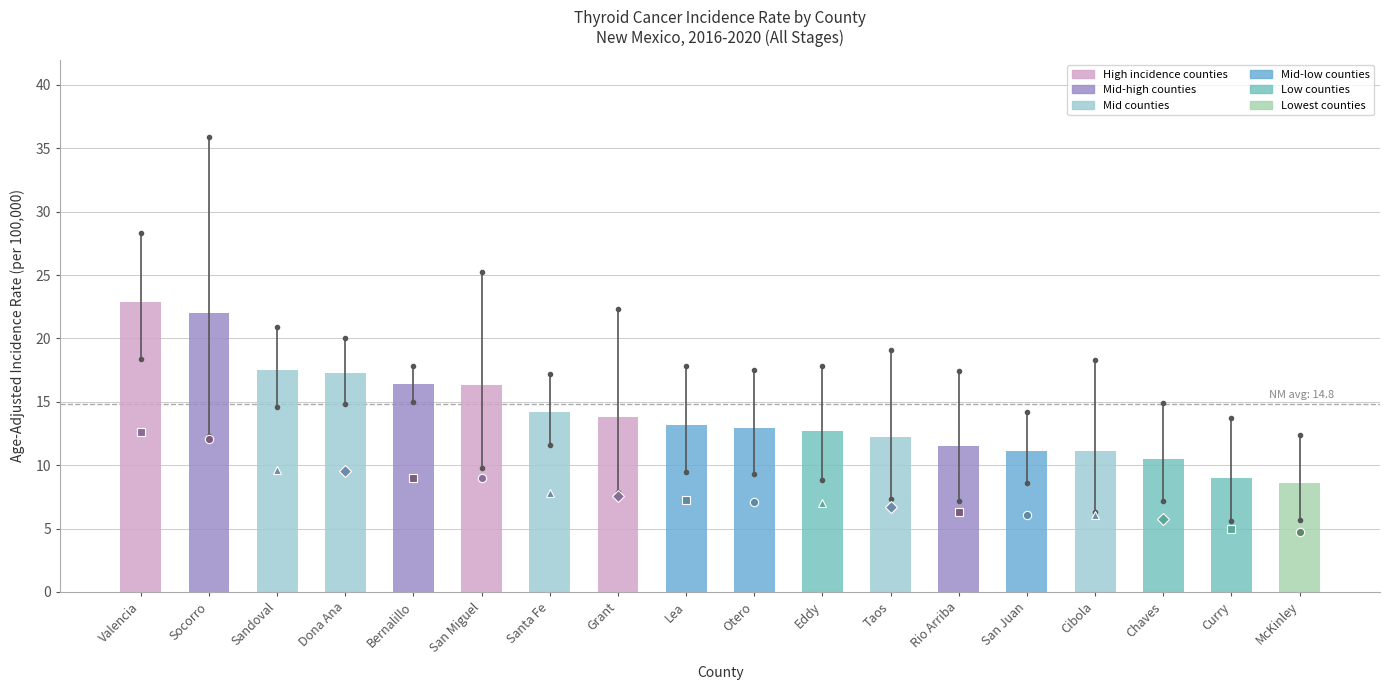

What is the average value?

14.1